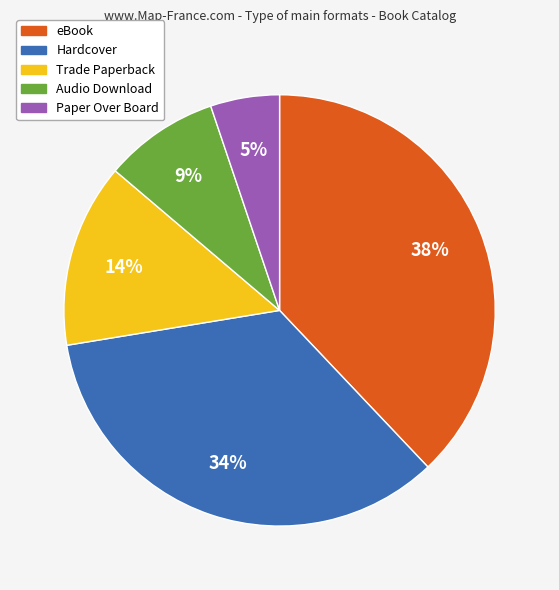

Rank the categories by value from highest to lowest.

eBook, Hardcover, Trade Paperback, Audio Download, Paper Over Board